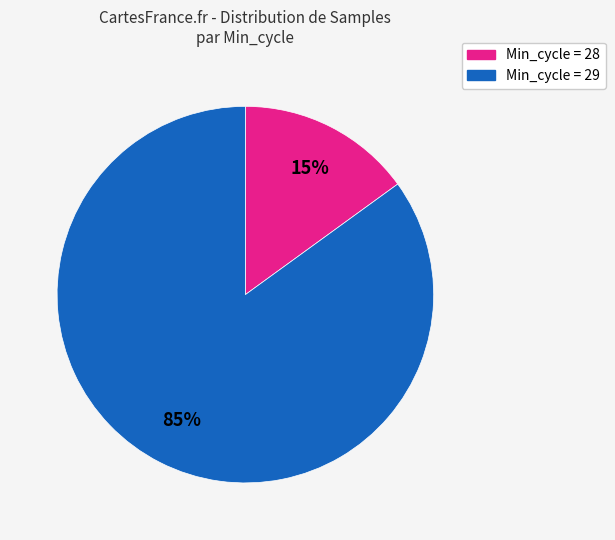

Is there a majority slice in this chart?

Yes